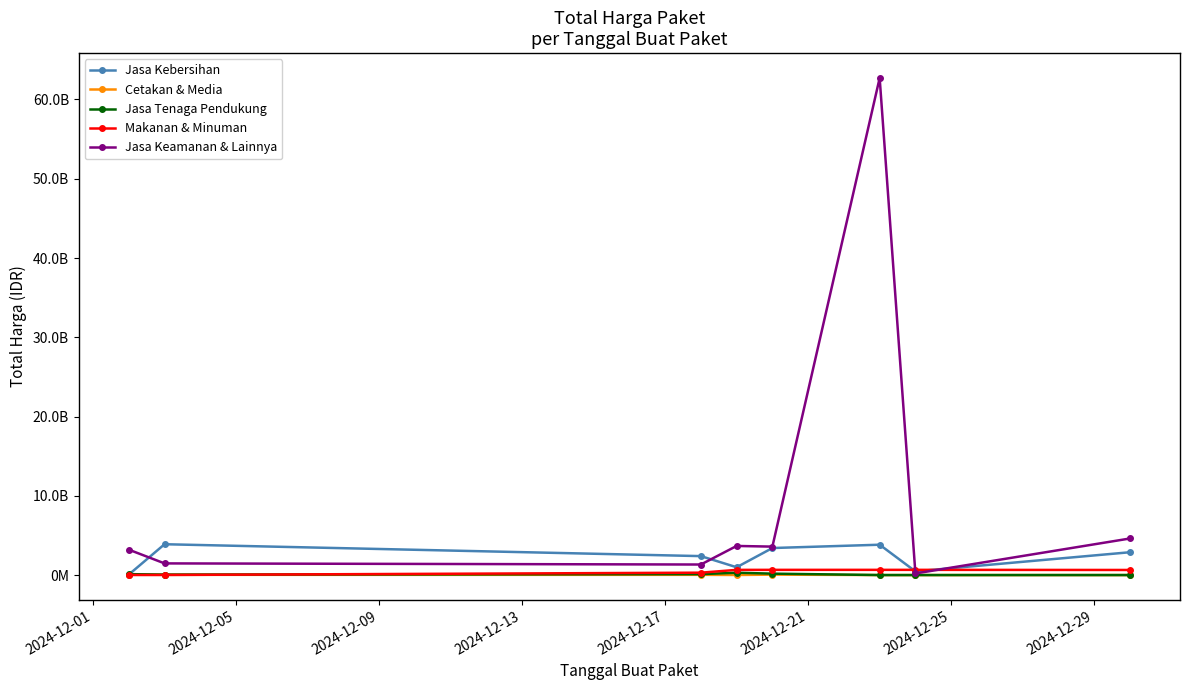

True or false: Makanan & Minuman has more than 0 points higher than both neighbors.

False